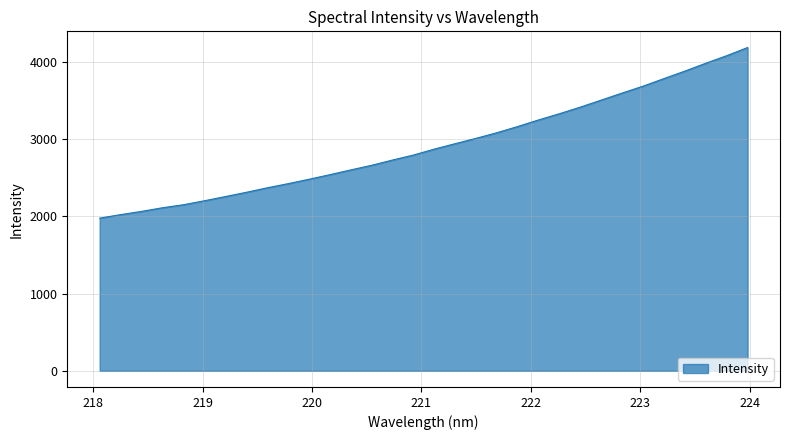

What is the smallest value displayed?

1978.7